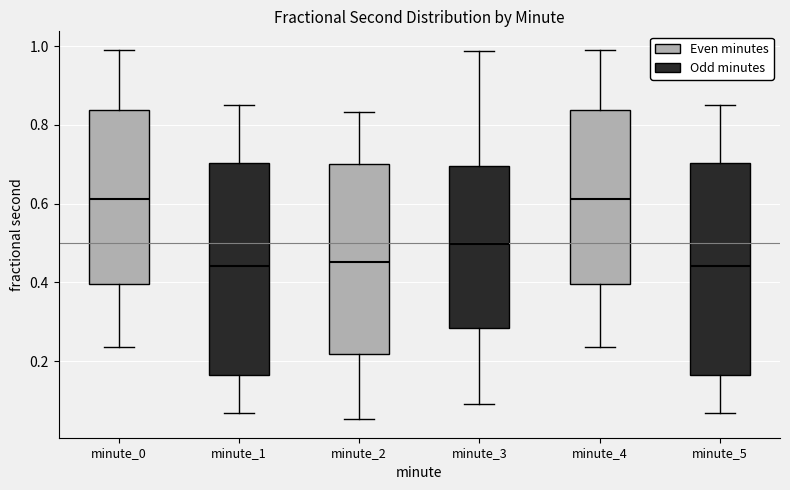

Reading left to right, transcribe this box plot: for each box, give where its median line is, the range the box spans, and where its two whiskers end, as read against the y-axis. The values are not printed on the chart, so give them approximately, as read against the axis.

minute_0: median 0.62, box 0.40 to 0.84, whiskers 0.24 to 1.00
minute_1: median 0.44, box 0.16 to 0.70, whiskers 0.06 to 0.84
minute_2: median 0.46, box 0.22 to 0.70, whiskers 0.06 to 0.84
minute_3: median 0.50, box 0.28 to 0.70, whiskers 0.10 to 0.98
minute_4: median 0.62, box 0.40 to 0.84, whiskers 0.24 to 1.00
minute_5: median 0.44, box 0.16 to 0.70, whiskers 0.06 to 0.84